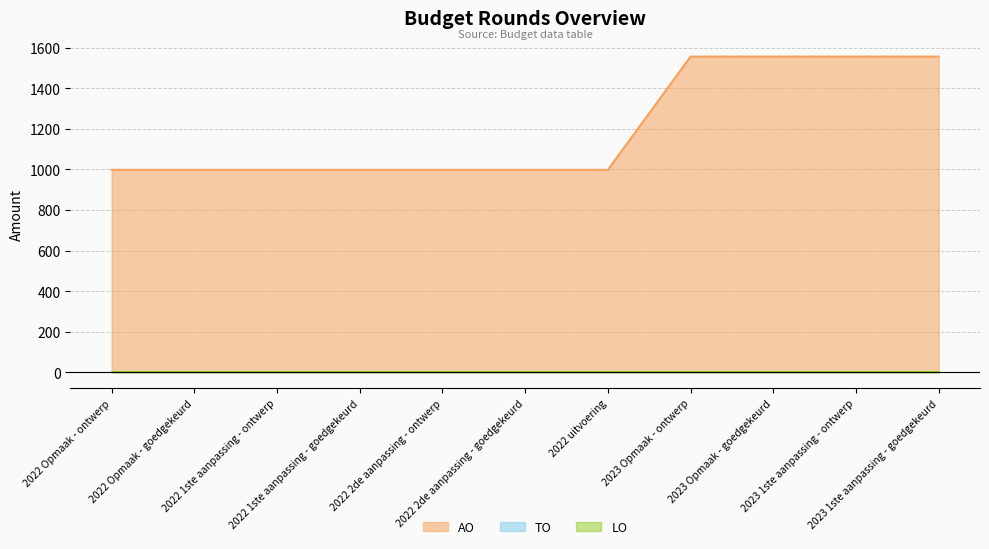

Reading left to right, extract all data points from this chart.

AO: 998	998	998	998	998	998	998	1556	1556	1556	1556
TO: 0	0	0	0	0	0	0	0	0	0	0
LO: 0	0	0	0	0	0	0	0	0	0	0